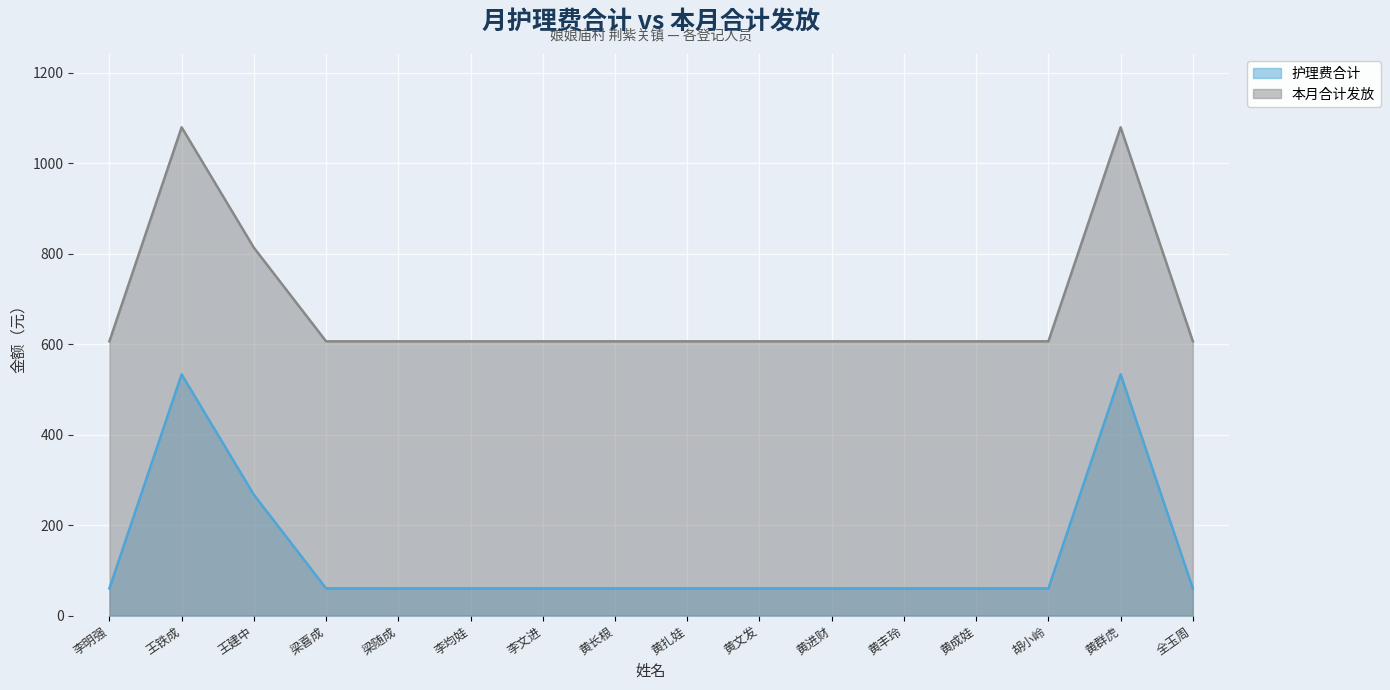

What are all the series names shown in the legend?

护理费合计, 本月合计发放